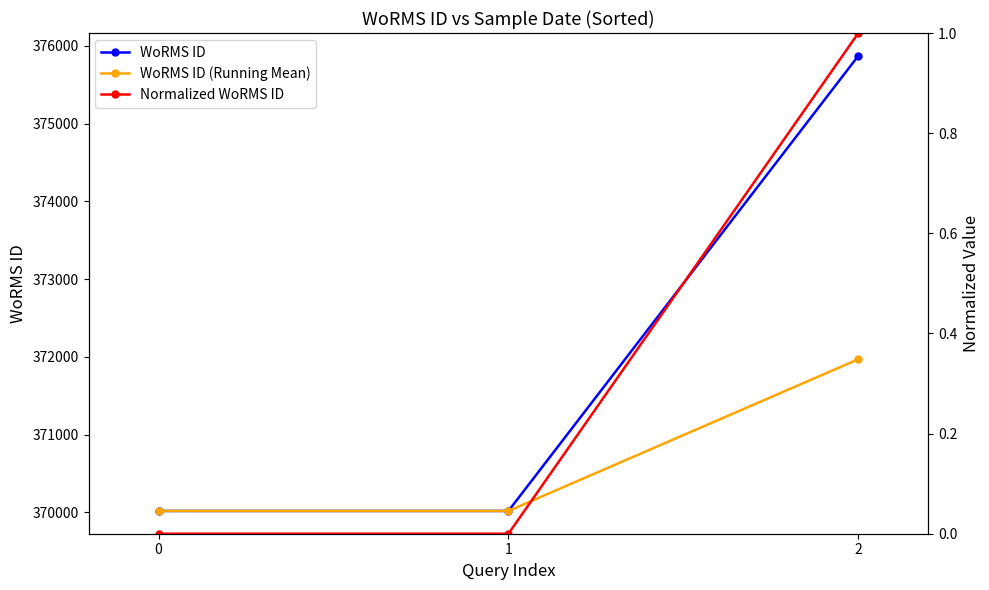

What are all the series names shown in the legend?

WoRMS ID, WoRMS ID (Running Mean), Normalized WoRMS ID